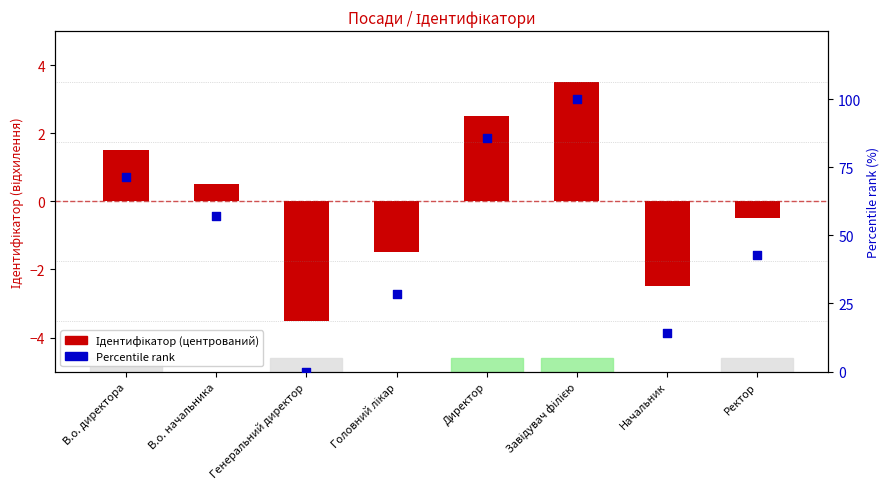

Which series reaches the maximum Y coordinate?

Percentile rank